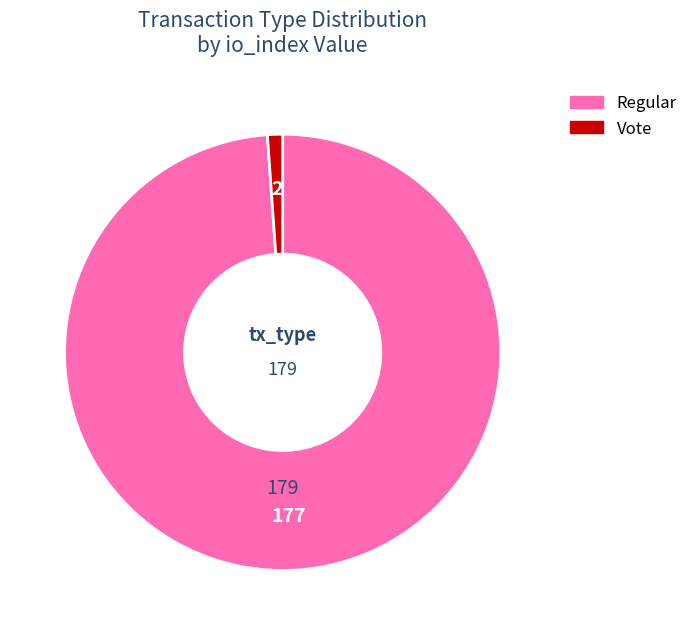

Does any single category account for the majority?

Yes